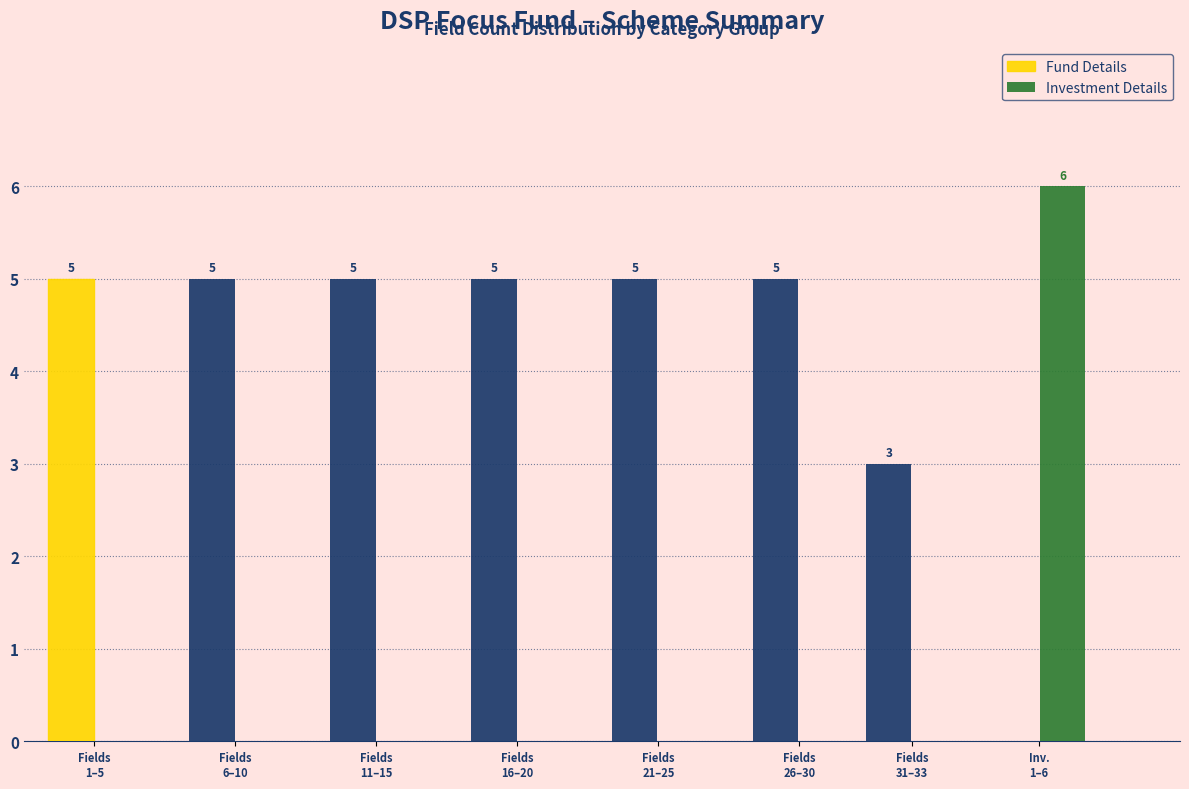

Which series has the largest total across all categories?

Fund Details